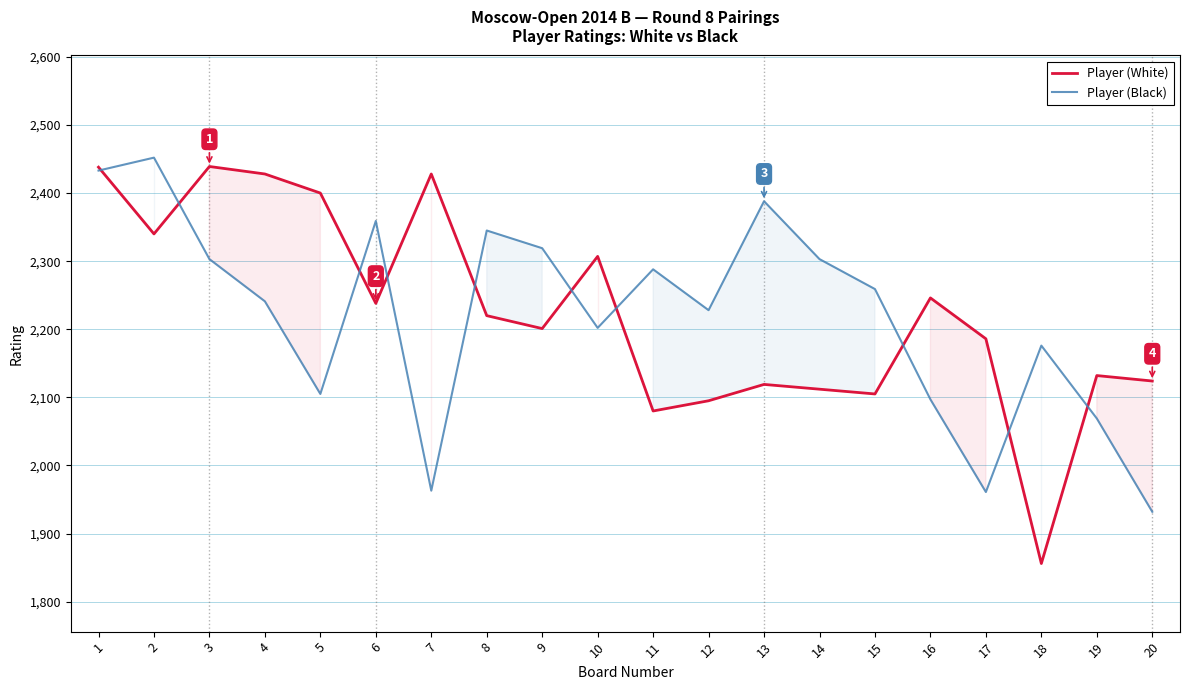

Is it true that Player (White) equals 3357 at 5?

False